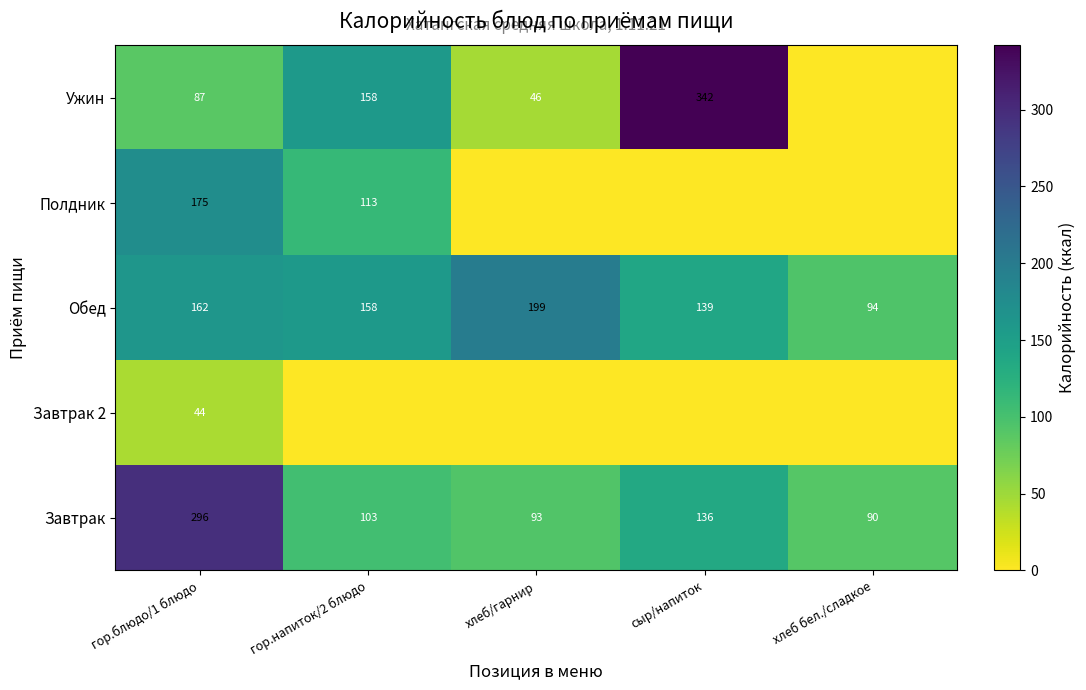

True or false: Обед has a value of 280 at гор.напиток/2 блюдо.

False